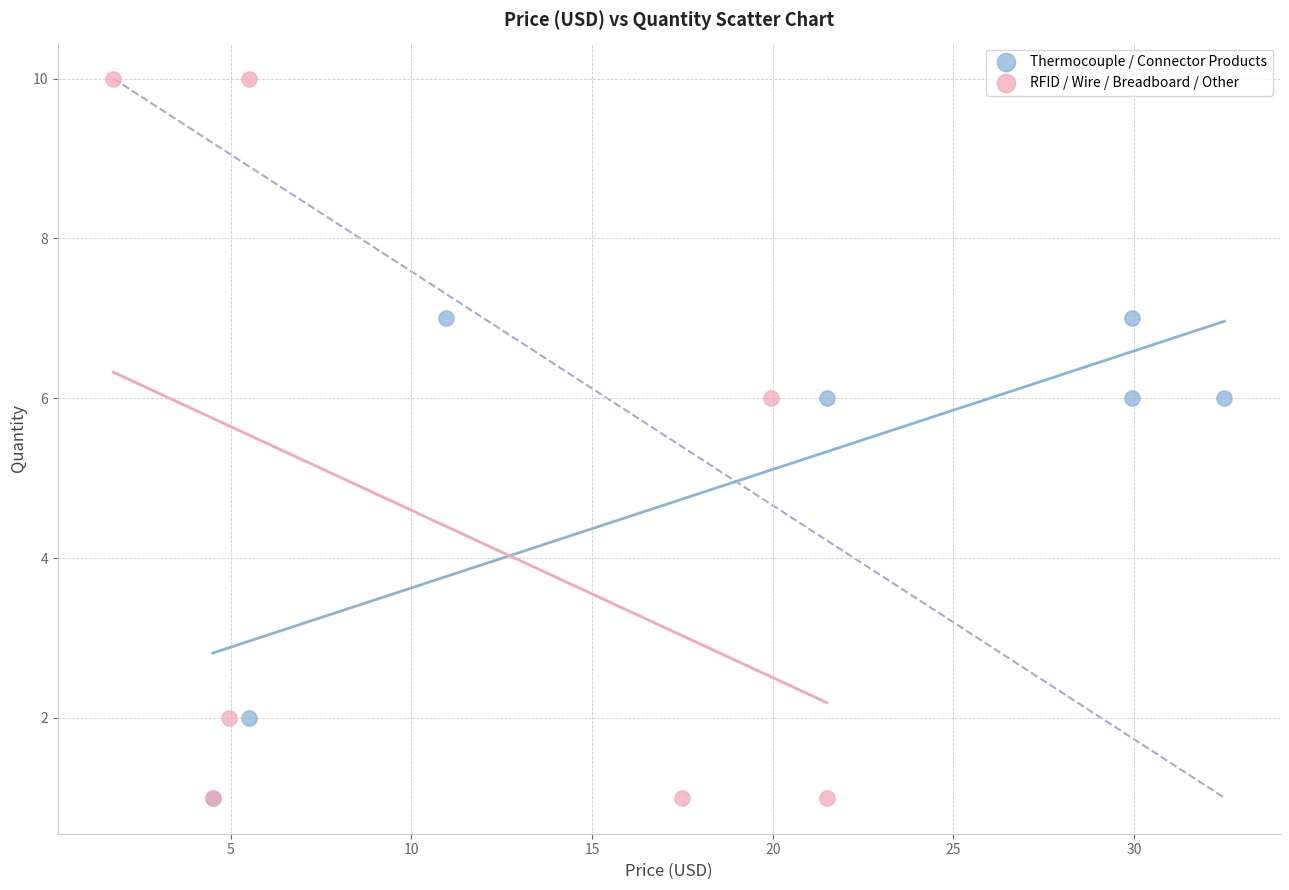

What are all the series names shown in the legend?

Thermocouple / Connector Products, RFID / Wire / Breadboard / Other